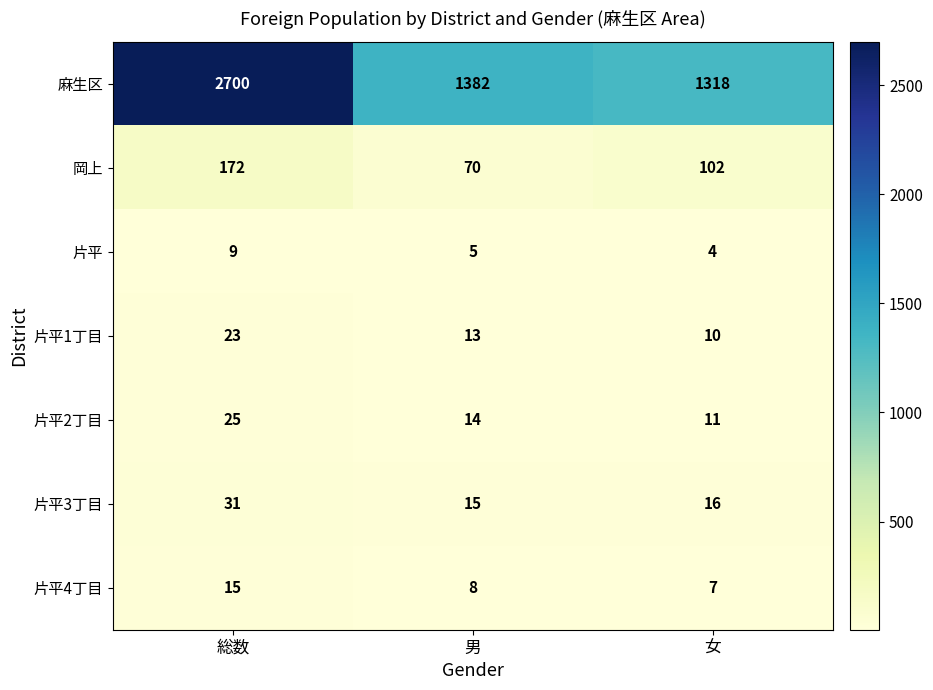

What is the maximum value shown in the chart?

2700